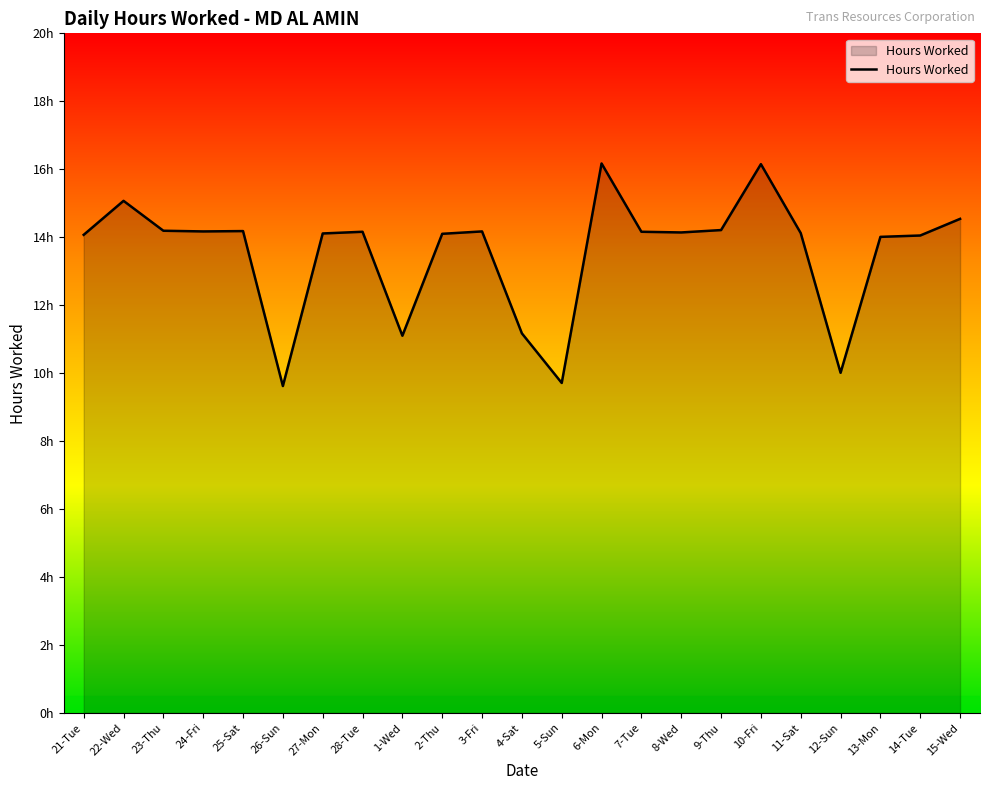

At which label does the data first exceed 14?

21-Tue